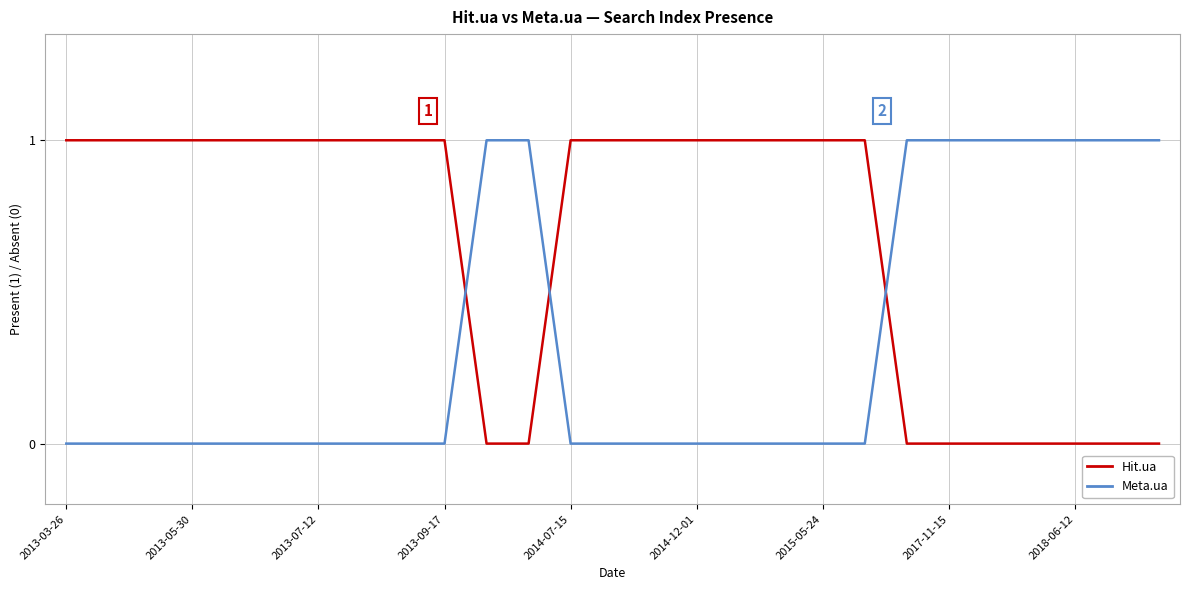

List the series in order of their overall mean, highest first.

Hit.ua, Meta.ua